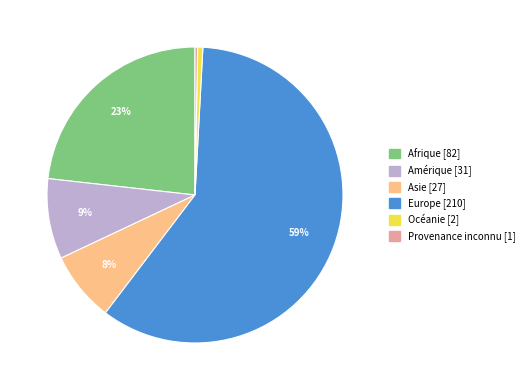

Is it true that Océanie is 1% of the pie?

True